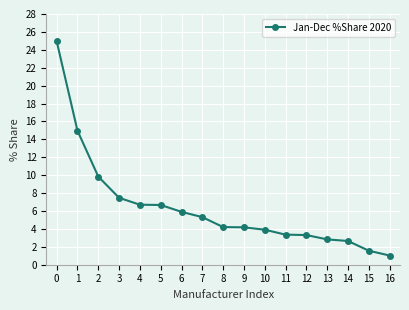

Does the chart display data point markers on the line(s)?

Yes